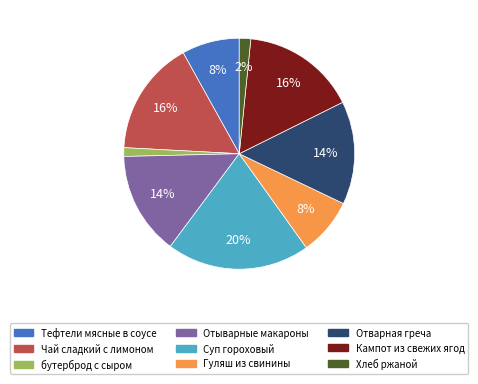

Does any single category account for the majority?

No